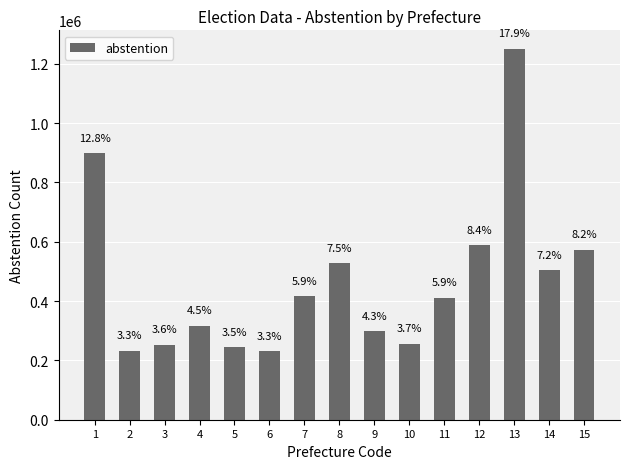

The value at 14 is 334925. True or false?

False